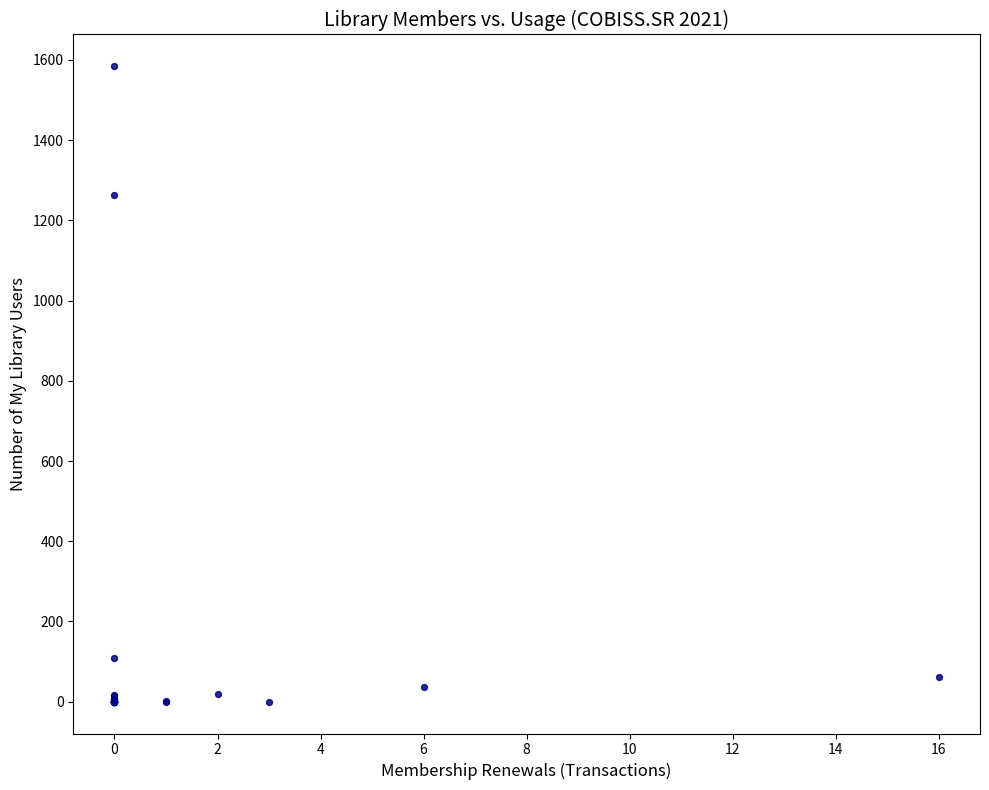

What Y value in the scatter plot is closest to 792?

1263